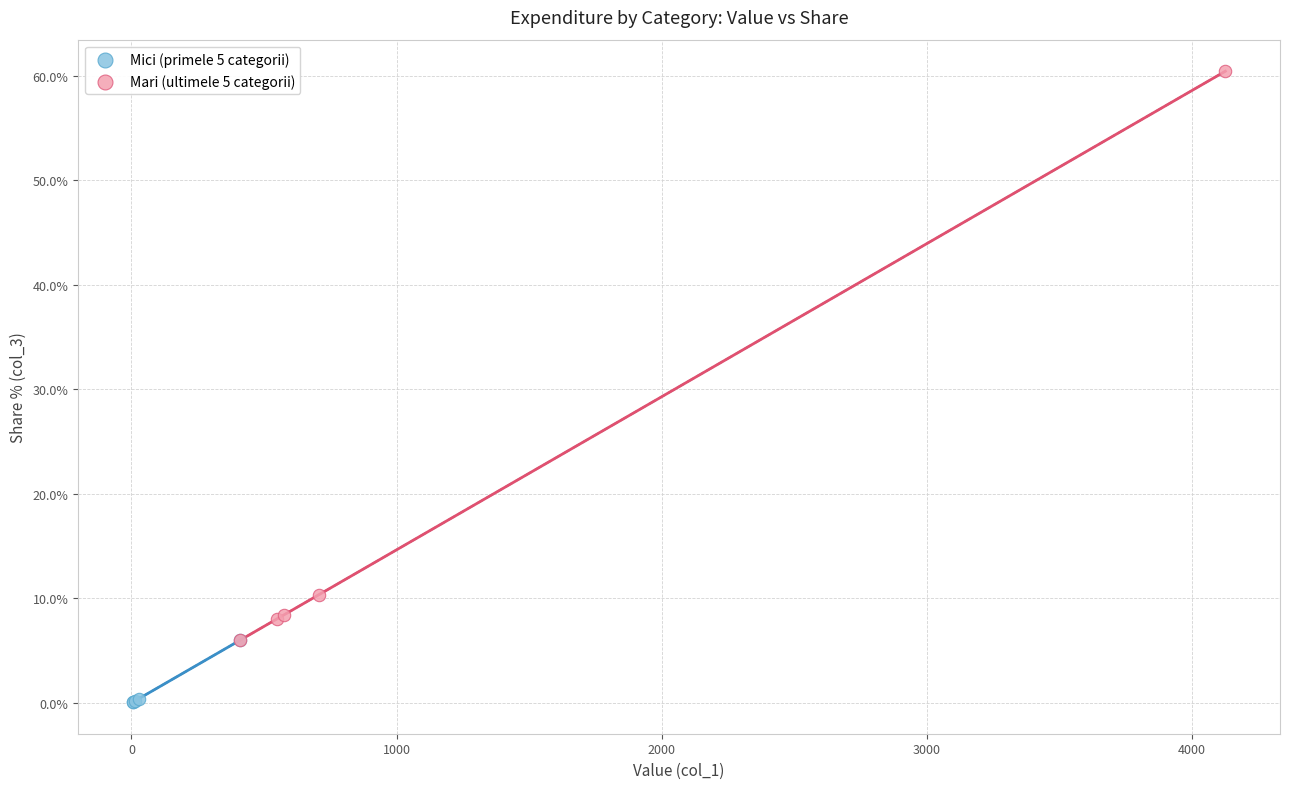

What are all the series names shown in the legend?

Mici (primele 5 categorii), Mari (ultimele 5 categorii)